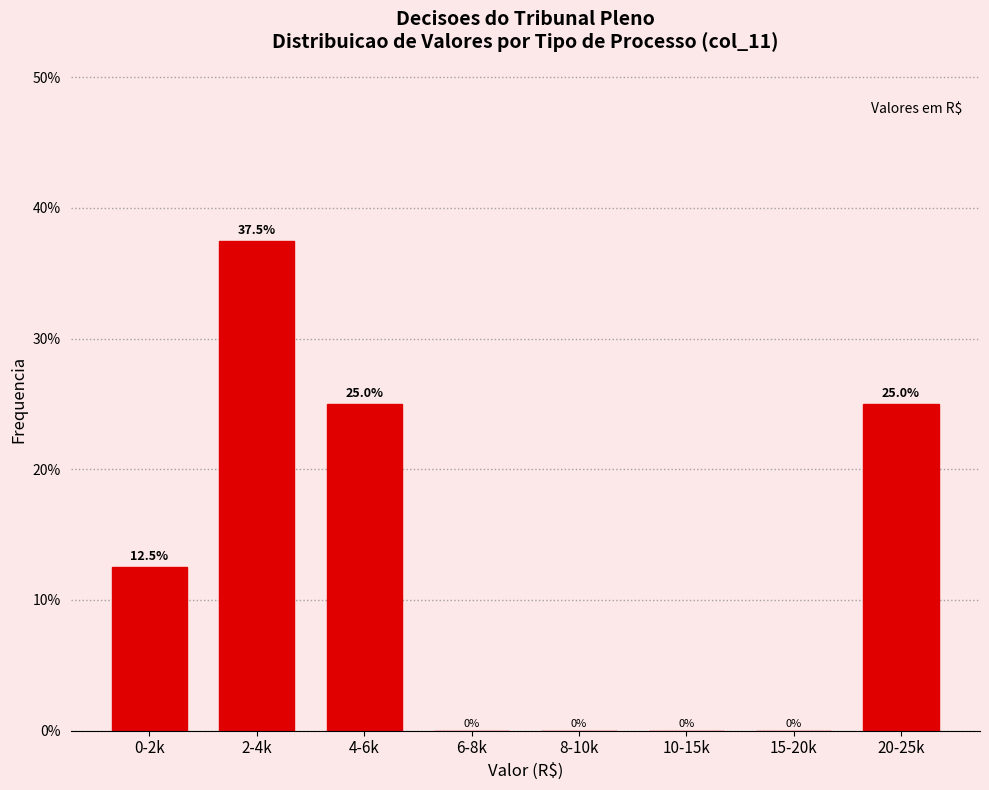

Reading left to right, what are all the values shown in this chart?

0-2k=12.5	2-4k=37.5	4-6k=25.0	6-8k=0.0	8-10k=0.0	10-15k=0.0	15-20k=0.0	20-25k=25.0